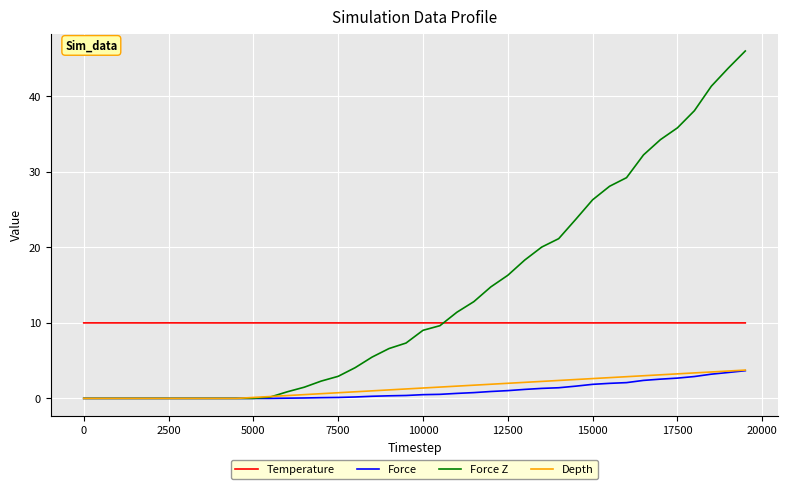

What is the maximum value shown in the chart?

46.0